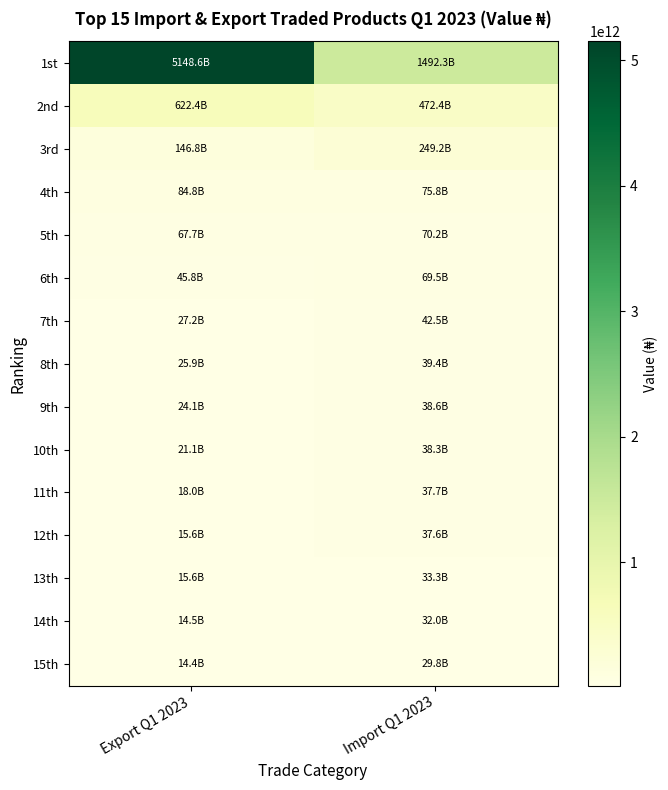

Between Import Q1 2023 and Export Q1 2023, which is larger?

Export Q1 2023